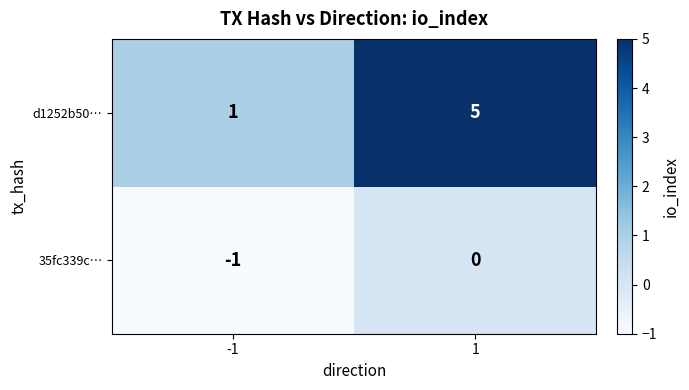

Between -1 and 1, which series saw the biggest shift?

d1252b50…